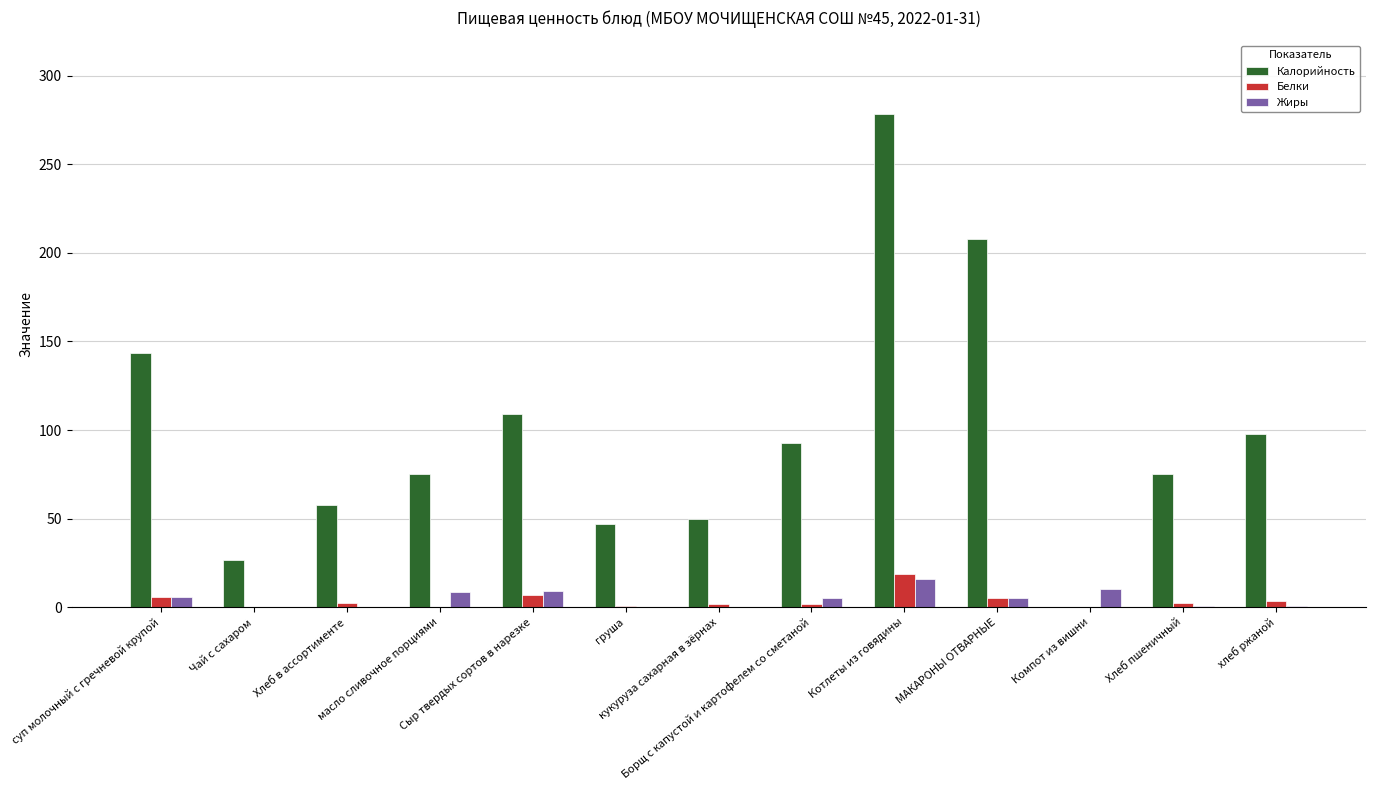

Which series has the largest total across all categories?

Калорийность